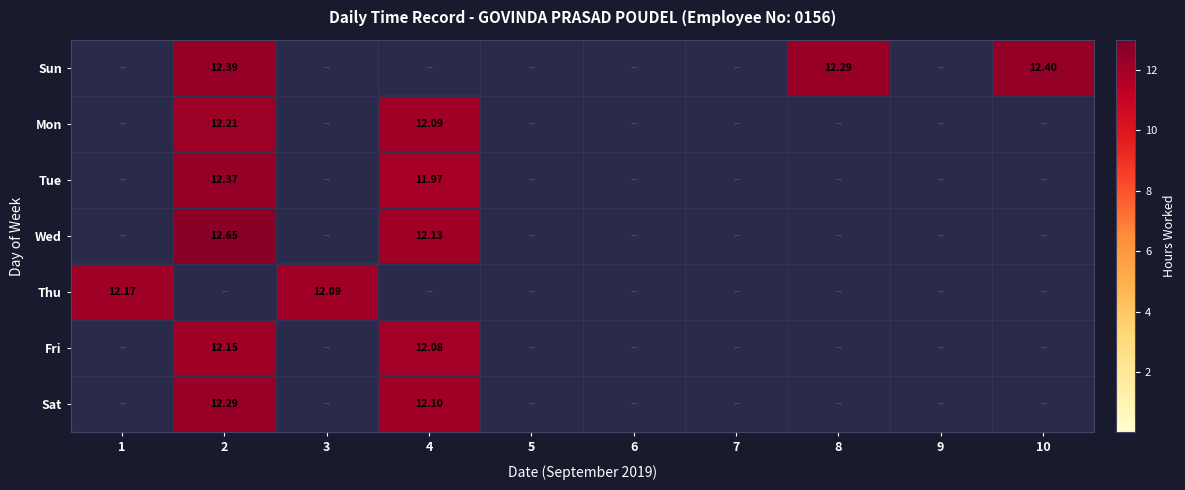

List the series in order of their peak value, highest first.

Wed, Sun, Tue, Sat, Mon, Thu, Fri